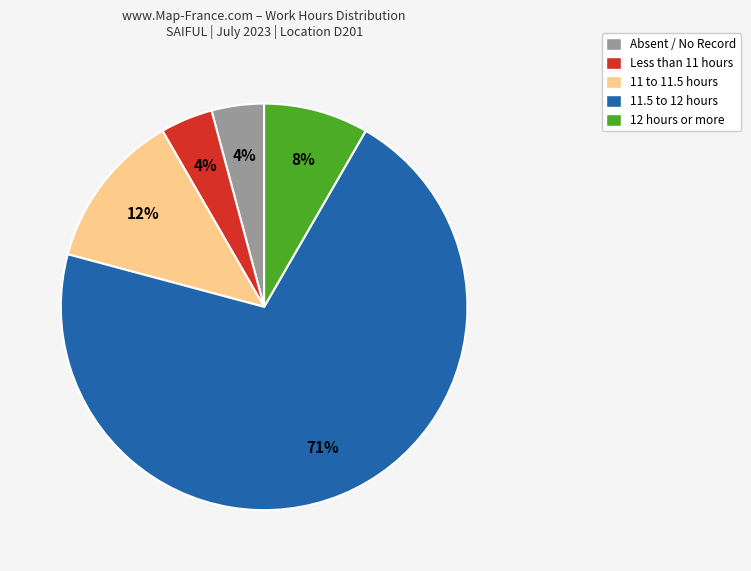

Is there any slice that represents more than half of the pie?

Yes